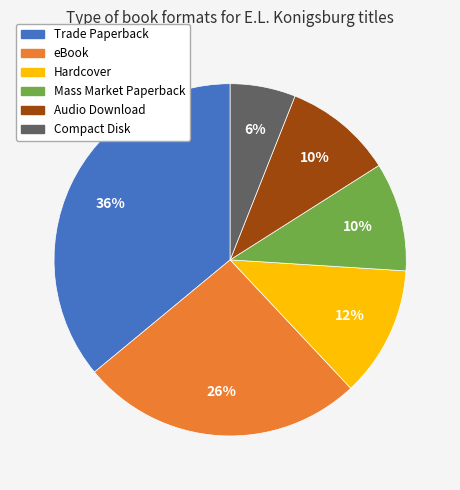

To the nearest percent, what is the difference between the largest and smallest slice percentages?

30%